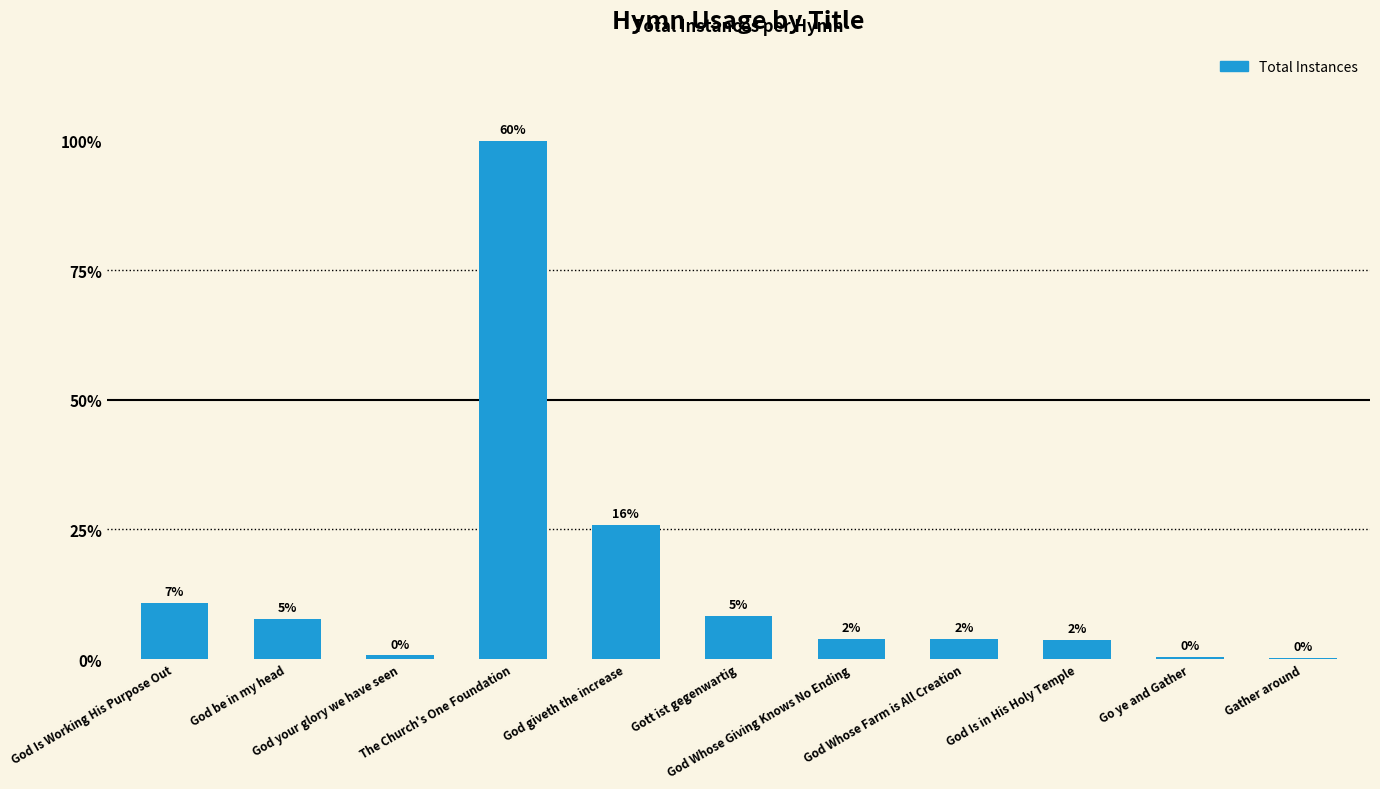

The chart shows a value of 1 at Gather around. True or false?

False